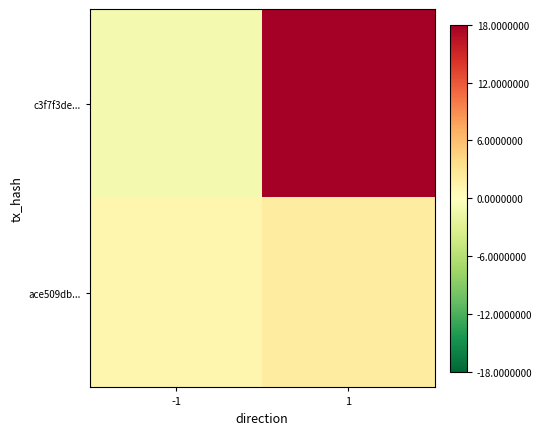

Rank the series by their maximum value, from lowest to highest.

ace509db..., c3f7f3de...